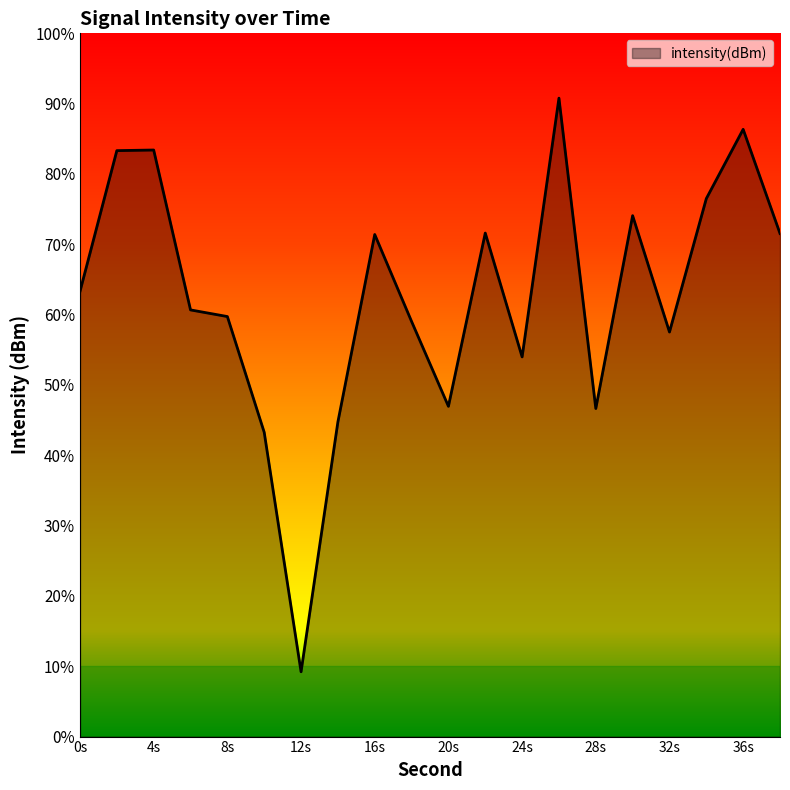

Which label corresponds to the smallest value in the chart?

12s